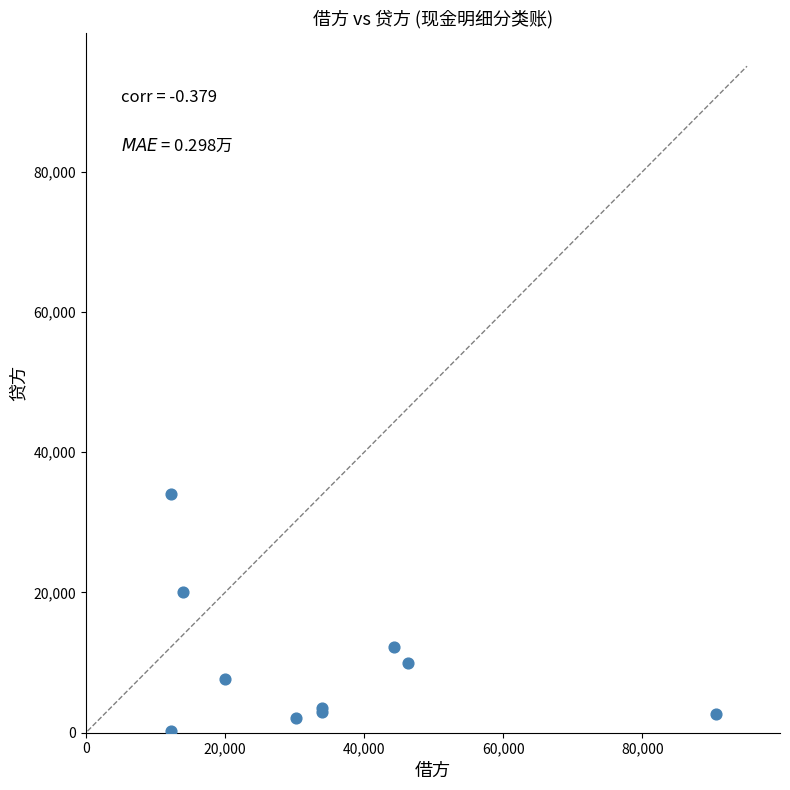

What Y value in the scatter plot is closest to 17125?

20000.0